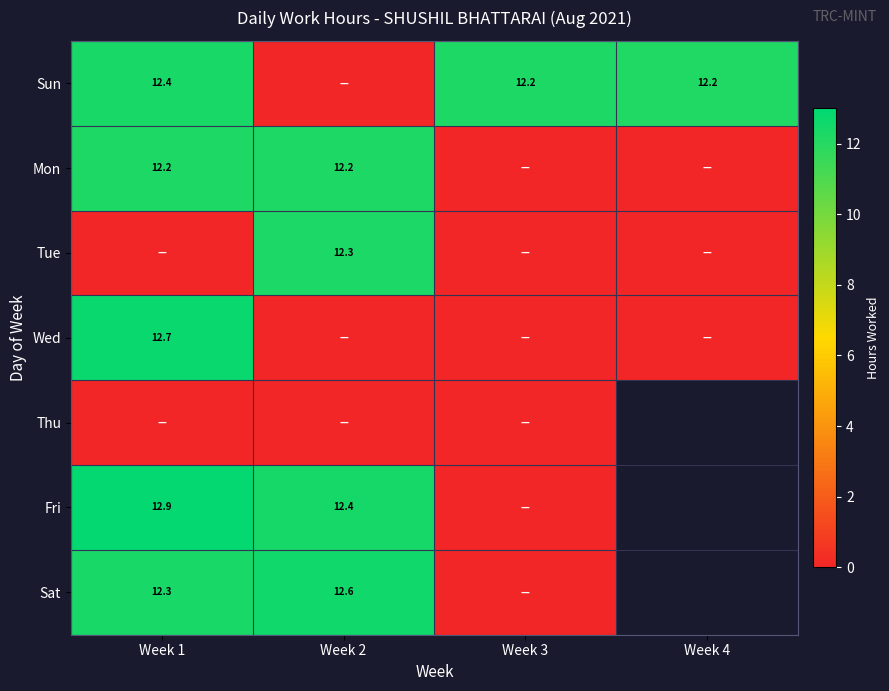

The value of Fri at Week 1 is 8.6. True or false?

False